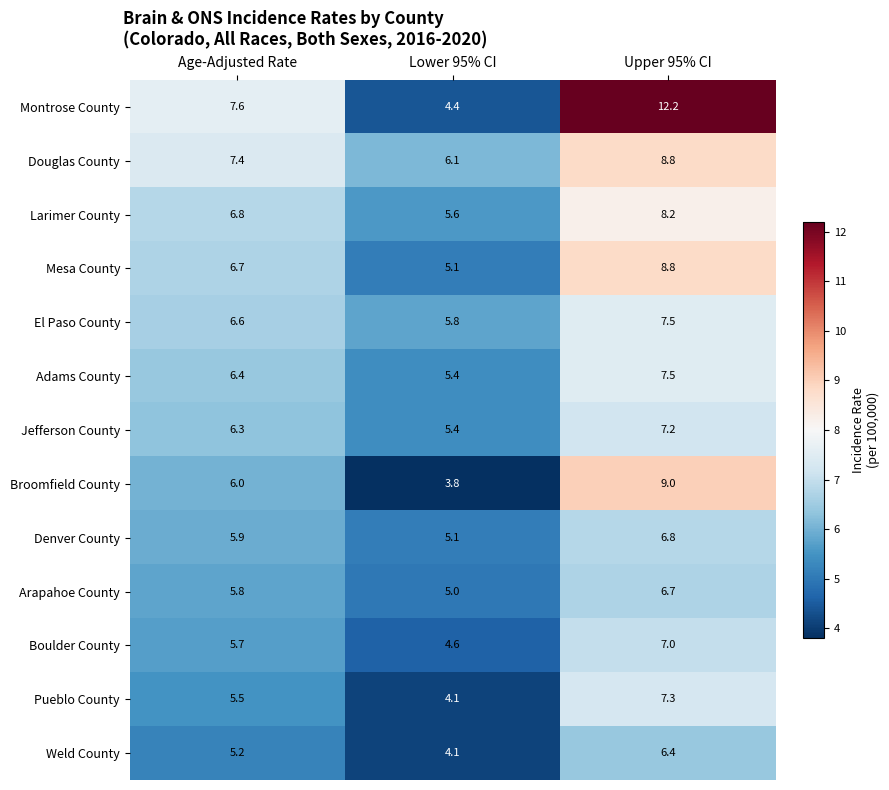

The value of Arapahoe County at Upper 95% CI is 11.2. True or false?

False